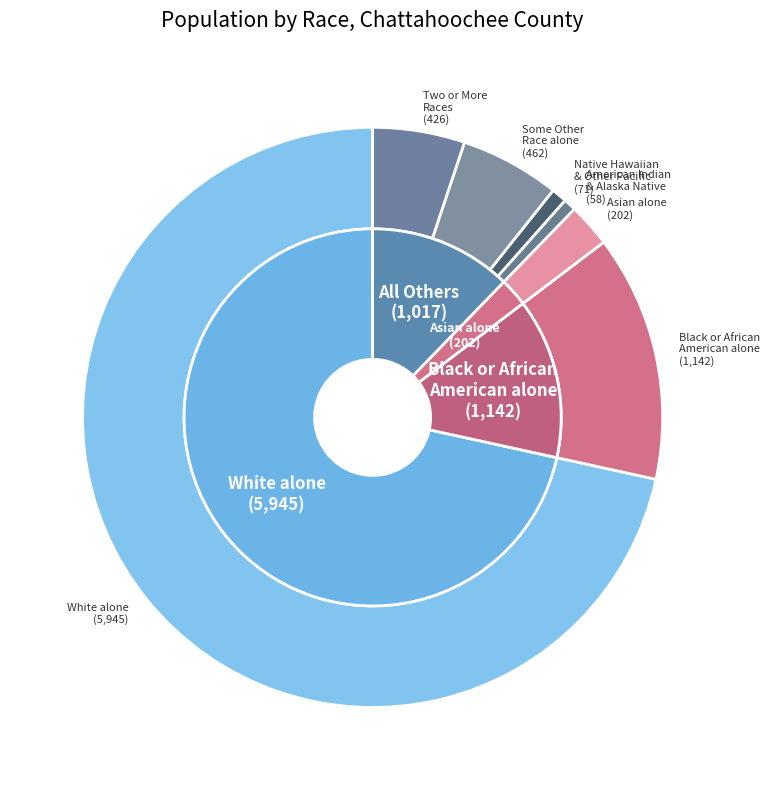

True or false: White alone accounts for 78% of the total.

False